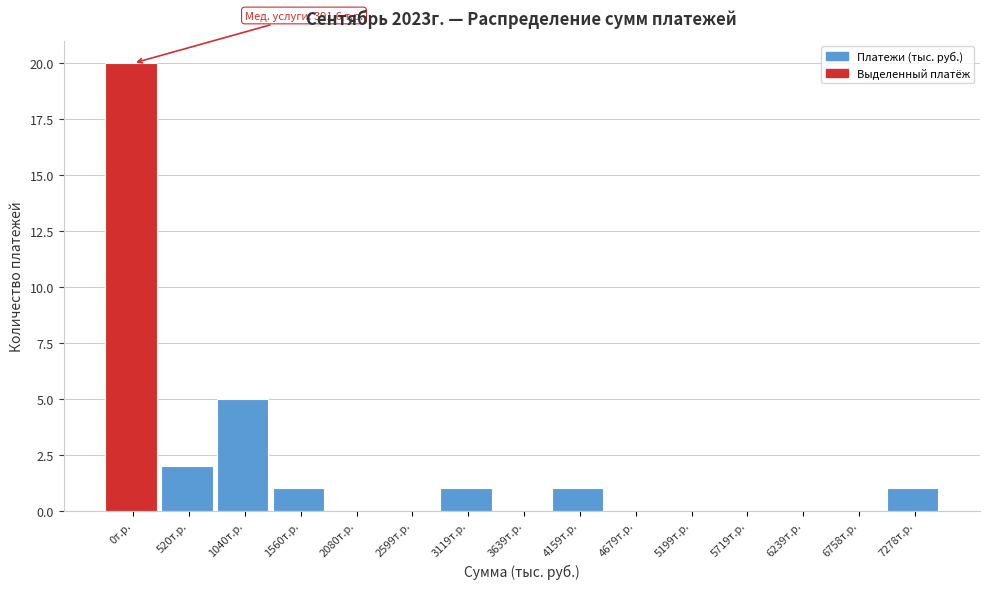

Reading right to left, list all the values displayed in this chart.

7278т.р.=1	6758т.р.=0	6239т.р.=0	5719т.р.=0	5199т.р.=0	4679т.р.=0	4159т.р.=1	3639т.р.=0	3119т.р.=1	2599т.р.=0	2080т.р.=0	1560т.р.=1	1040т.р.=5	520т.р.=2	0т.р.=20